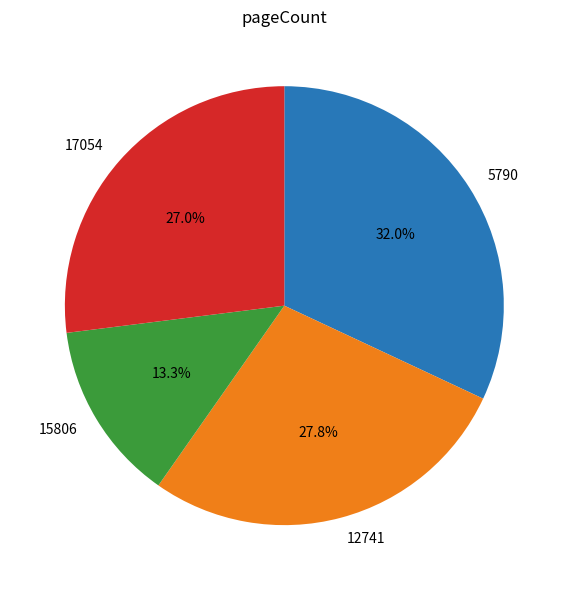

To the nearest percent, what percentage of the pie is 5790?

32%